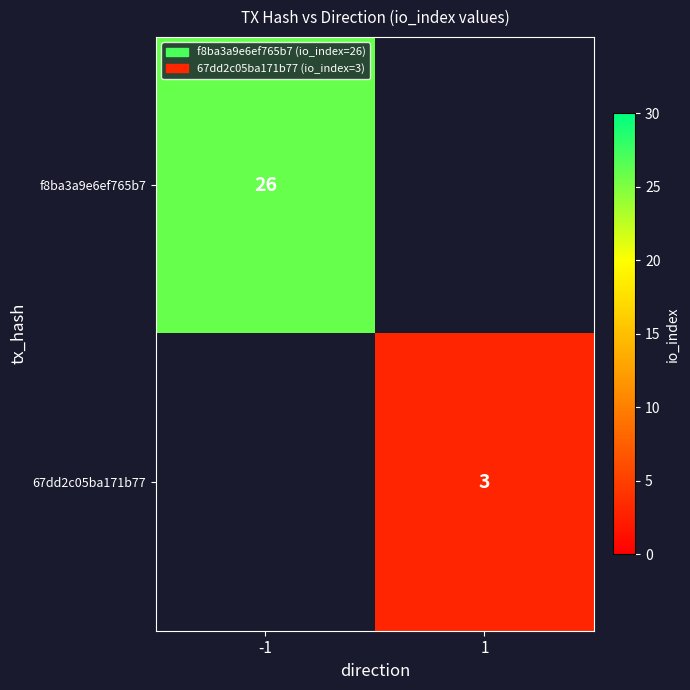

Is it true that f8ba3a9e6ef765b7 equals 26 at -1?

True